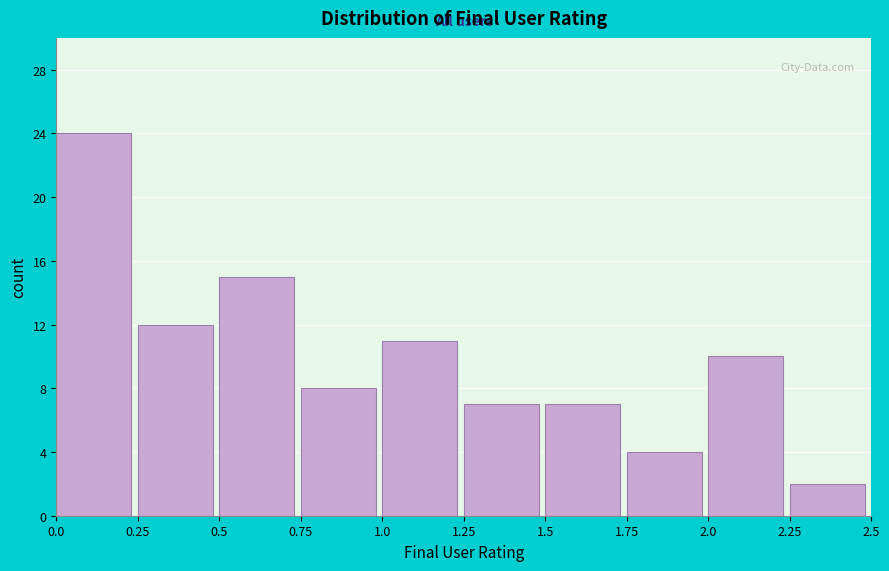

Which range on the x-axis has the tallest bar?

0.0 to 0.25